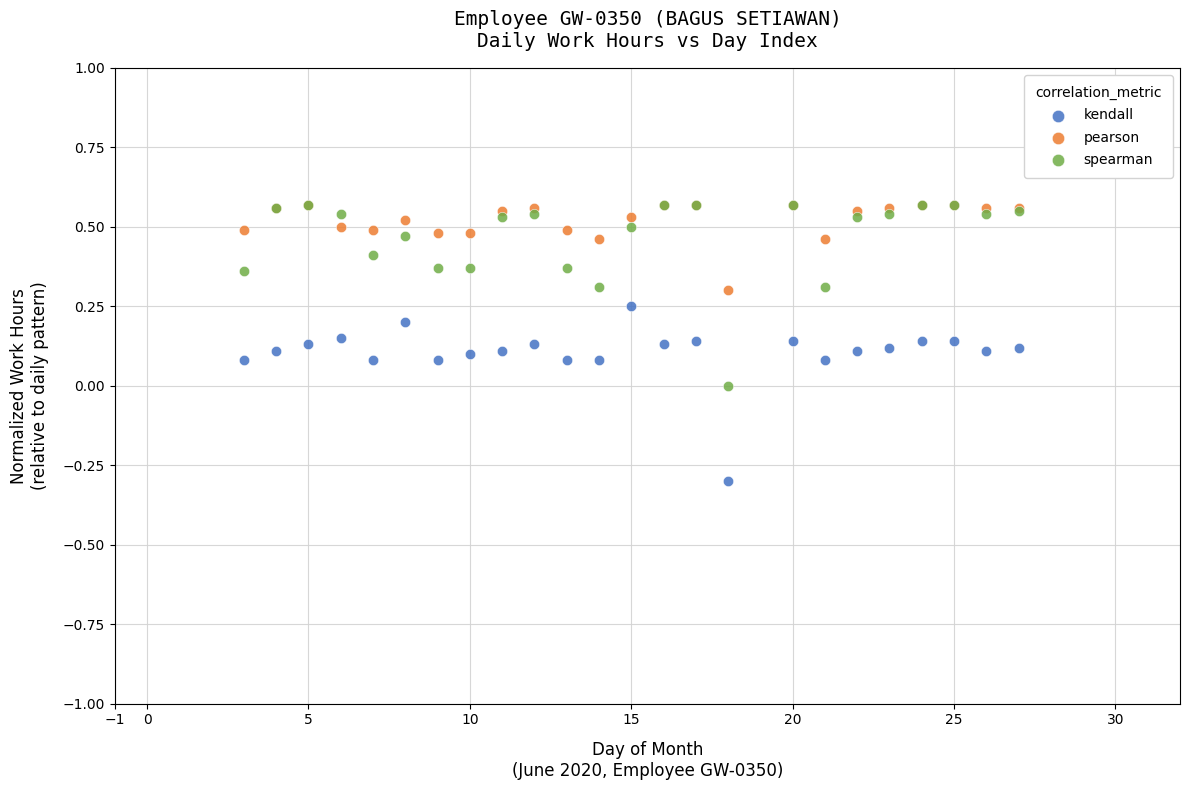

What are all the series names shown in the legend?

kendall, pearson, spearman